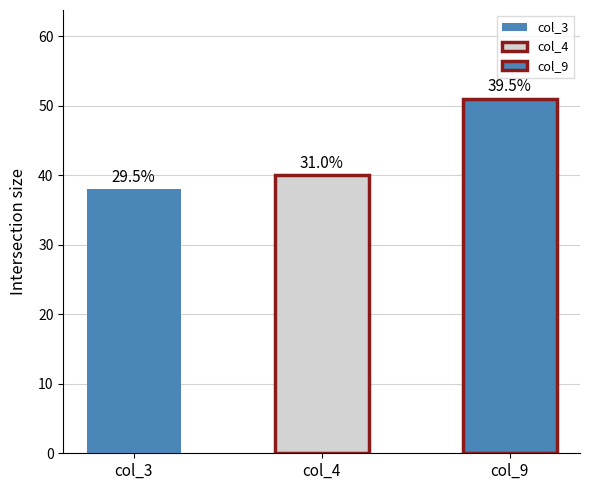

The col_6 series shows 1 at 4. True or false?

False